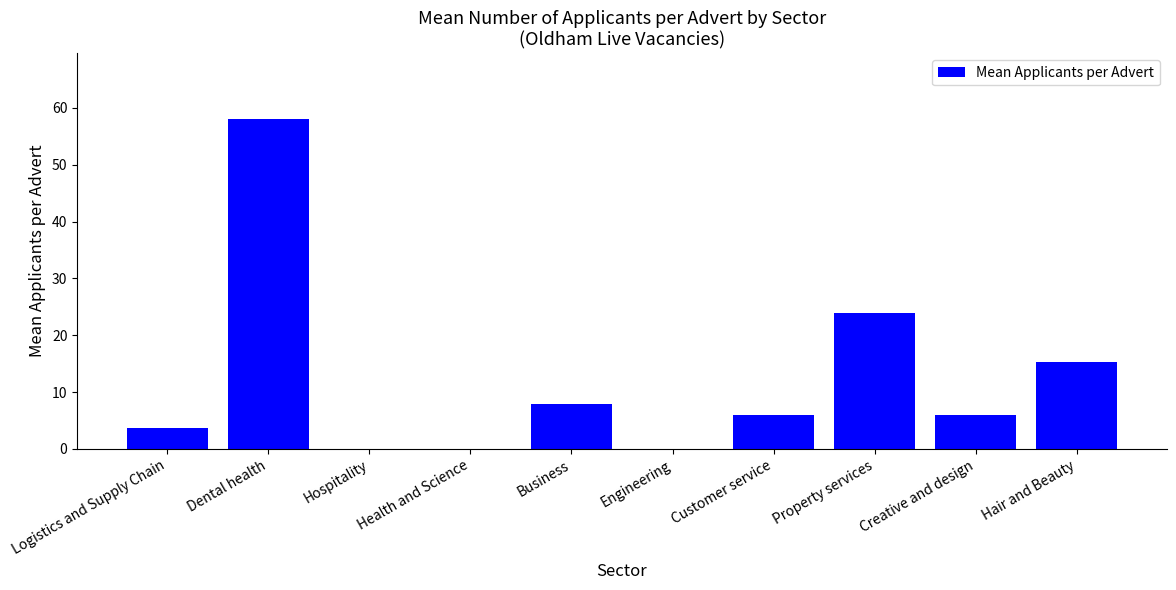

Reading left to right, list all the values displayed in this chart.

Logistics and Supply Chain=3.7	Dental health=58.0	Hospitality=0.0	Health and Science=0.0	Business=7.8	Engineering=0.0	Customer service=6.0	Property services=24.0	Creative and design=6.0	Hair and Beauty=15.3